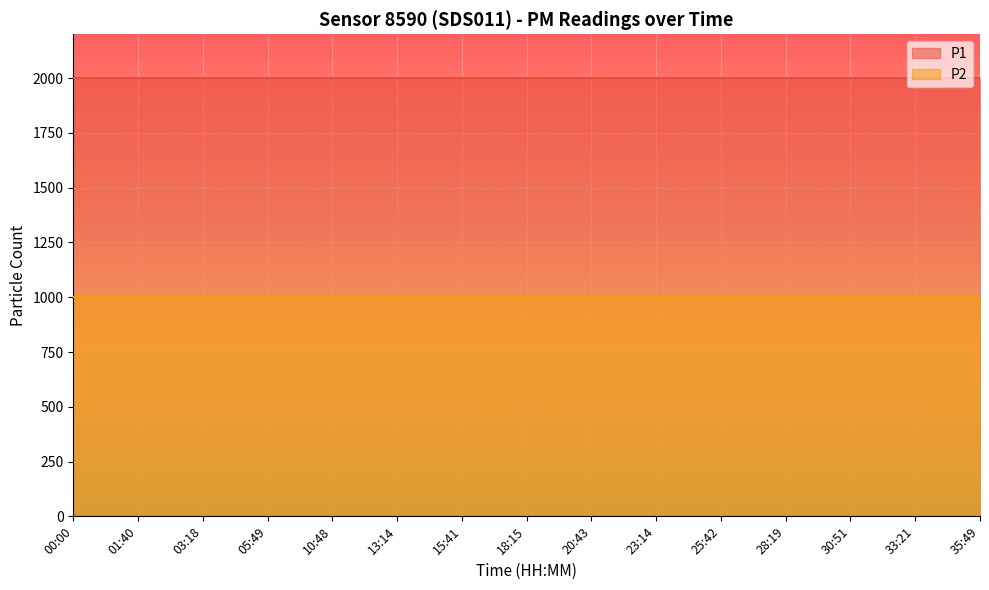

Which has a higher value, 33:21 or 01:40?

33:21